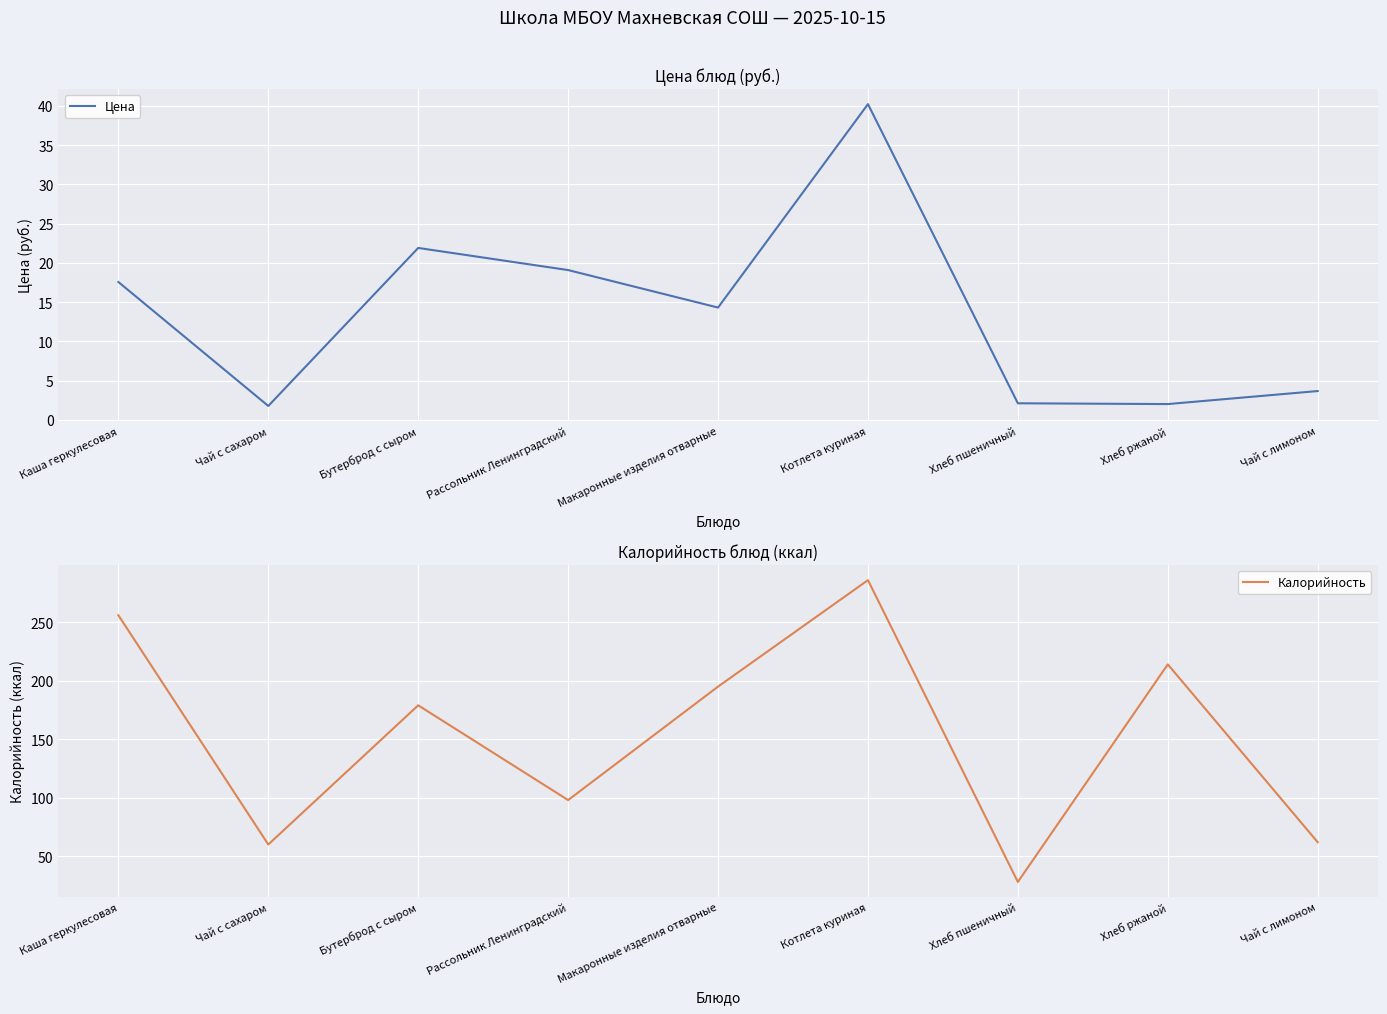

At which category is the sum across all series the highest?

Котлета куриная